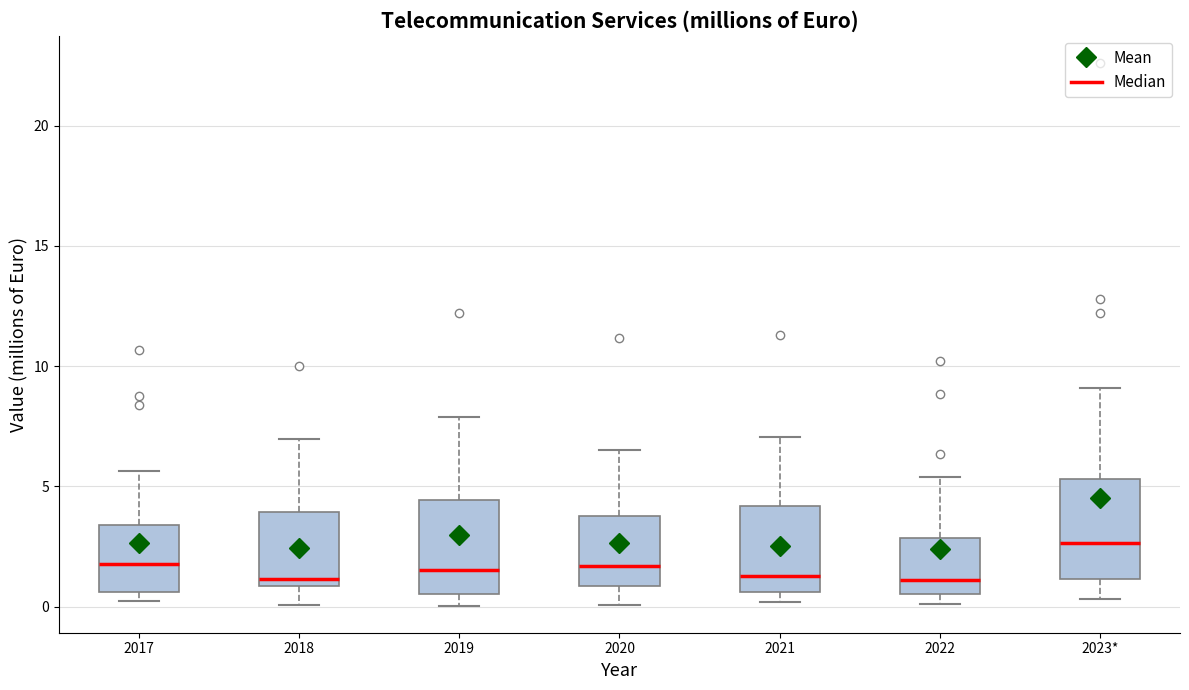

Where does the upper whisker of the box for 2022 end on the y-axis? The values are not printed on the chart, so give them approximately, as read against the axis.

5.5